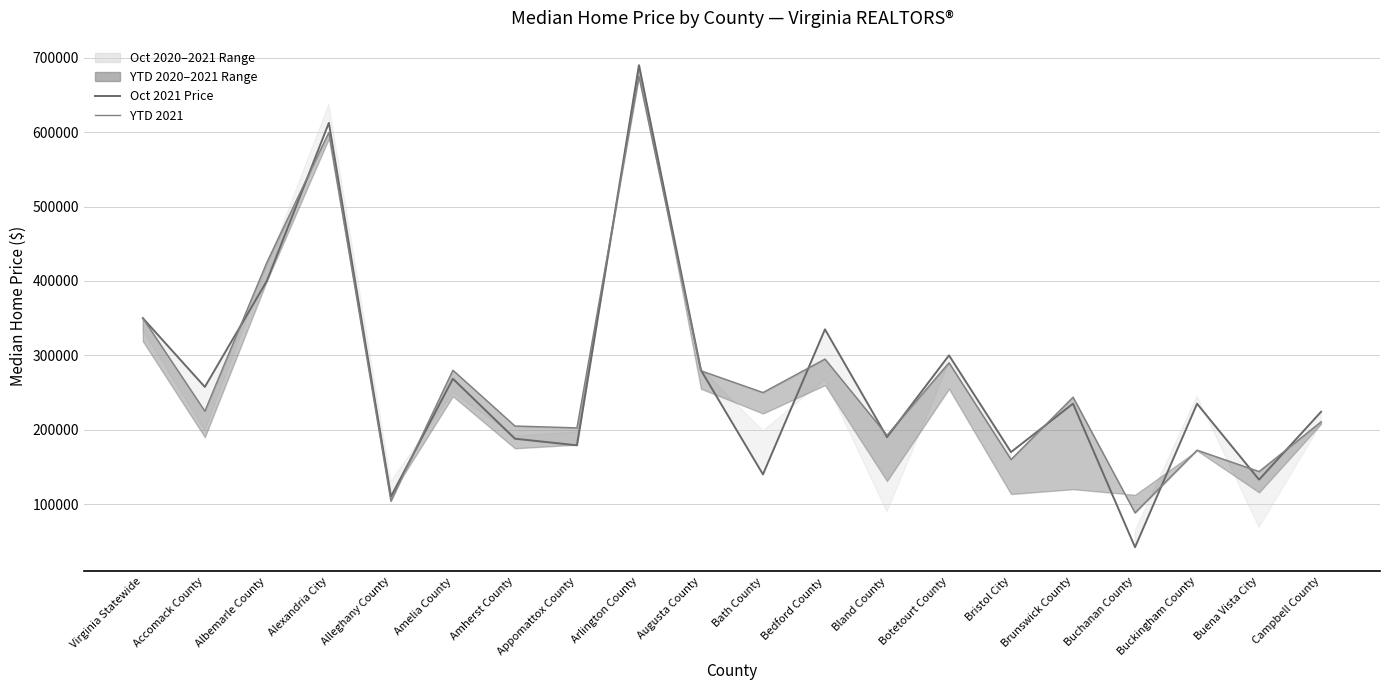

True or false: YTD 2021 has a value of 368688 at Campbell County.

False